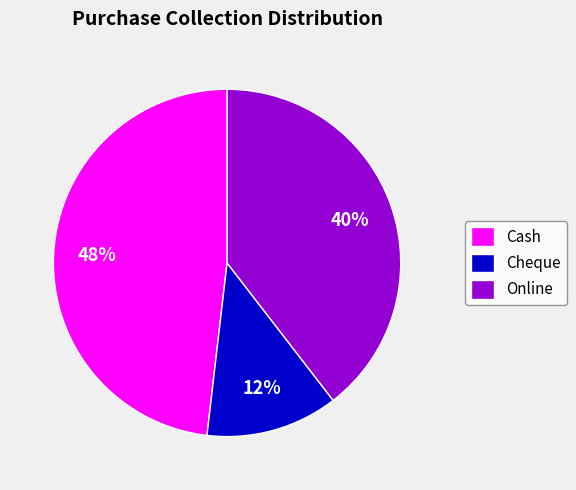

True or false: Cash accounts for 48% of the total.

True